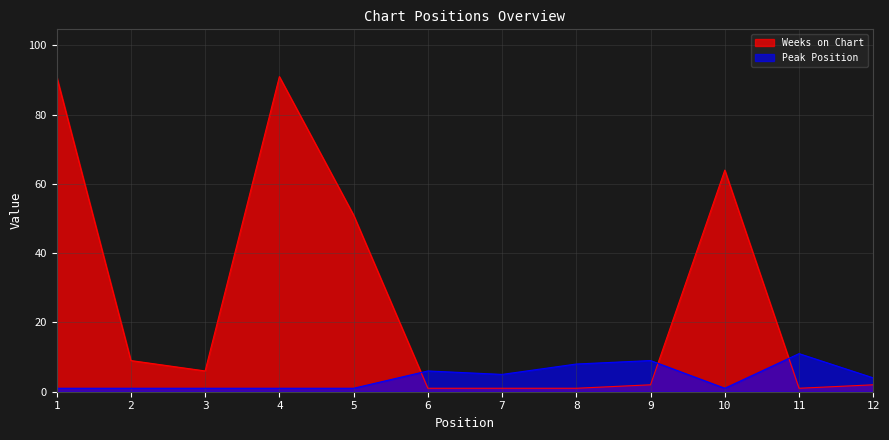

The Weeks on Chart series shows 1 at 7. True or false?

True